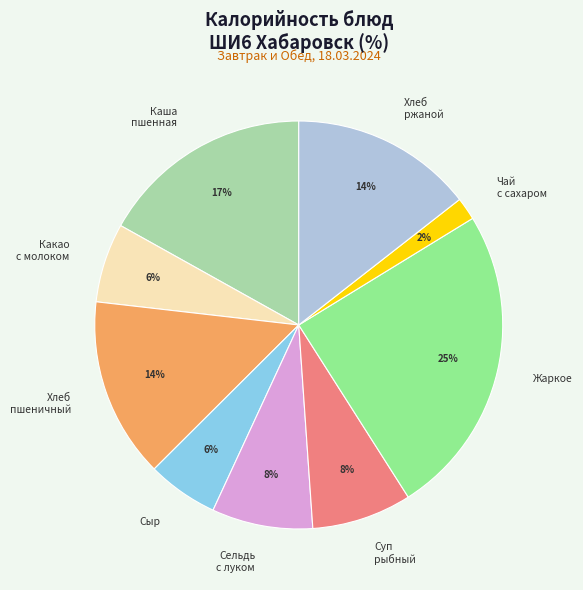

True or false: Хлеб ржаной accounts for 14% of the total.

True